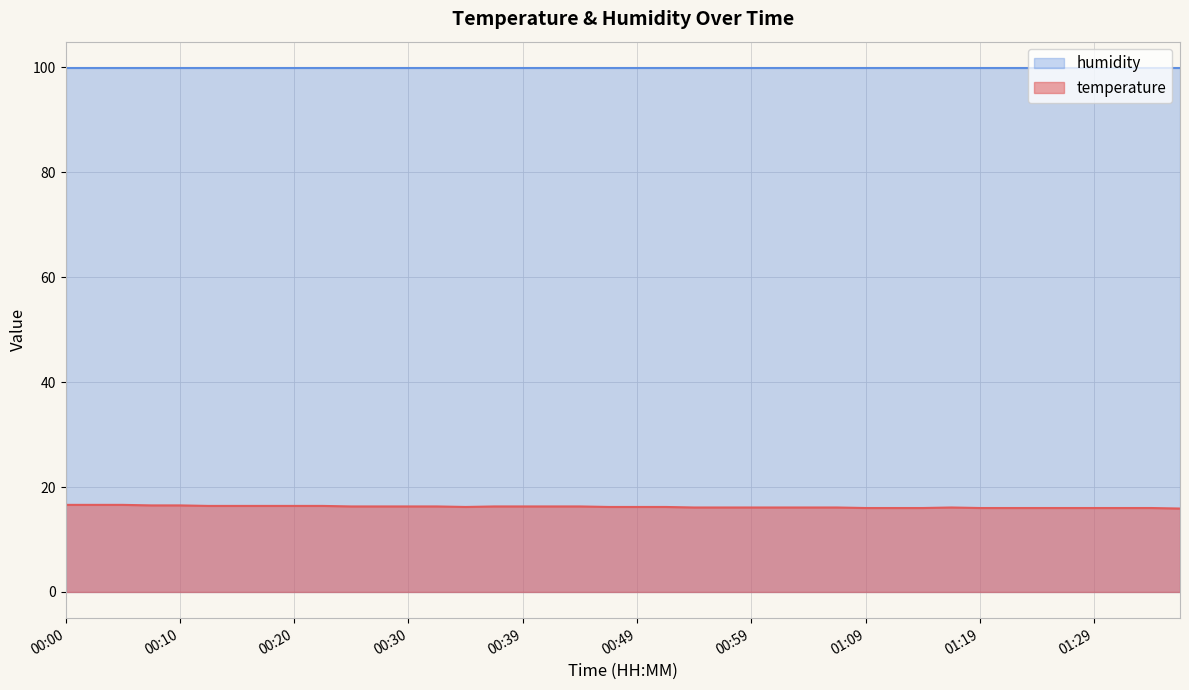

What is the label of the 28th point from the right?

00:30